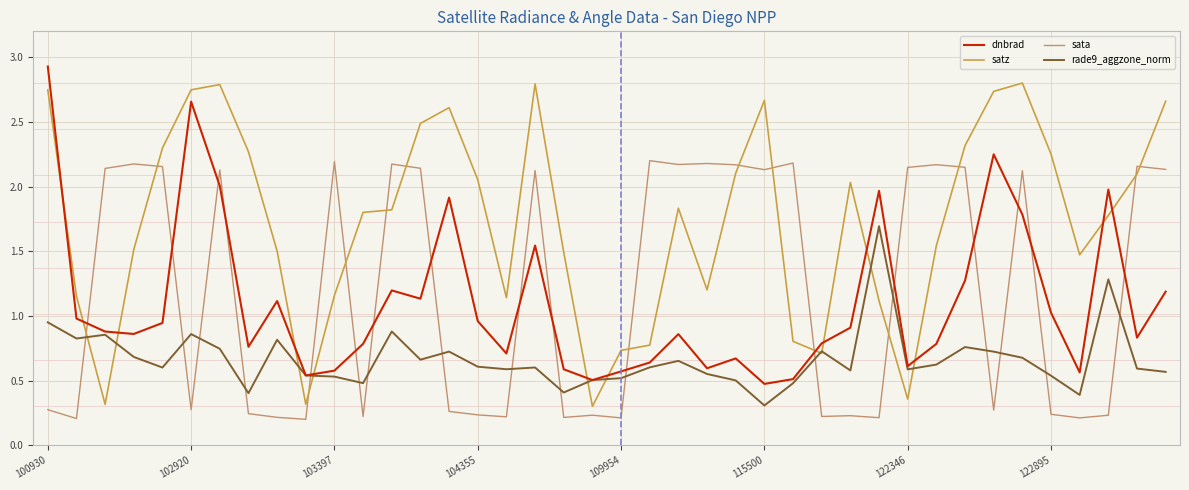

What is the greatest value displayed?

2.9